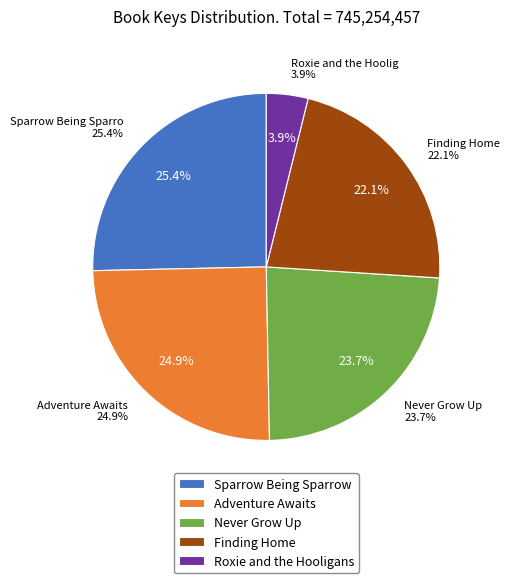

Approximately how many times larger is the value at Adventure Awaits compared to Roxie and the Hooligans?

6.4